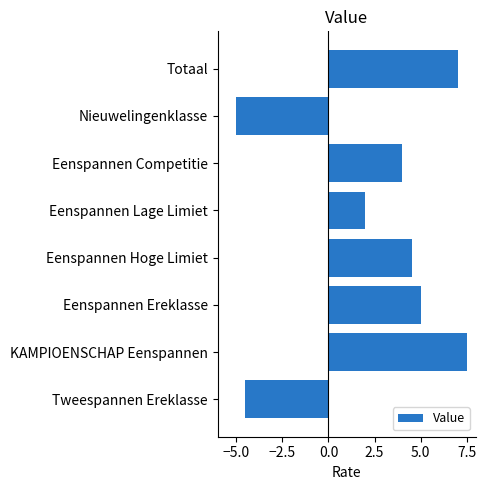

Reading bottom to top, what are all the values shown in this chart?

-4.5	7.5	5.0	4.5	2.0	4.0	-5.0	7.0